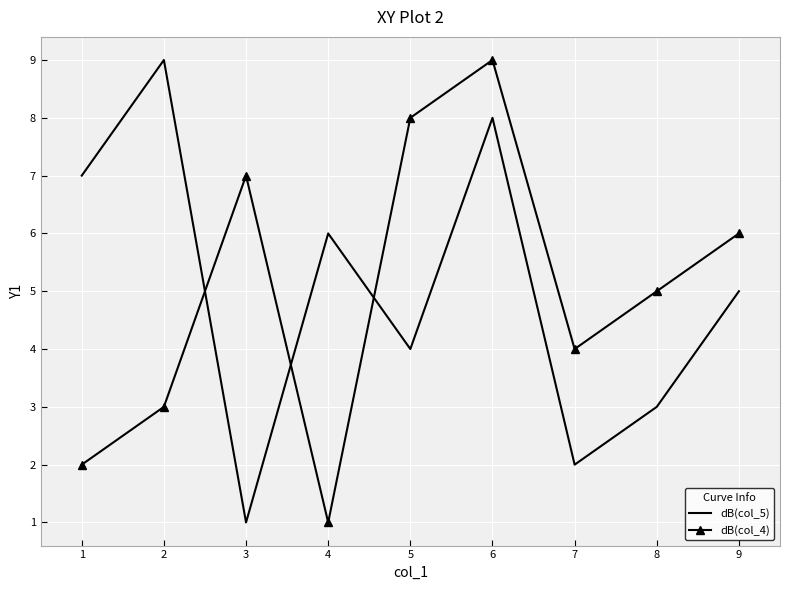

What is the maximum value for dB(col_5)?

9